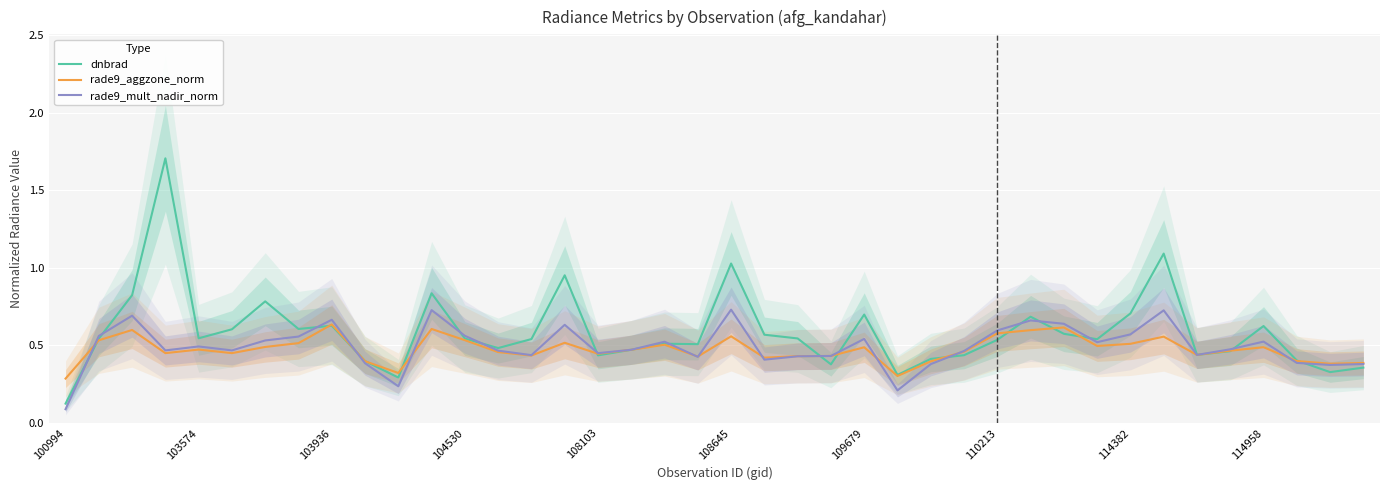

What is the minimum value for dnbrad?

0.1